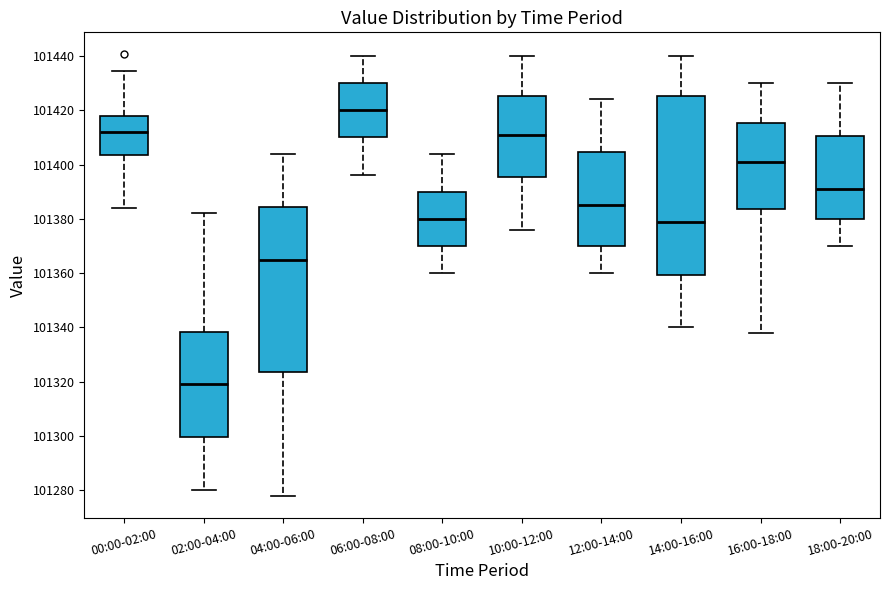

Where does the upper whisker of the box for 14:00-16:00 end on the y-axis? The values are not printed on the chart, so give them approximately, as read against the axis.

101440